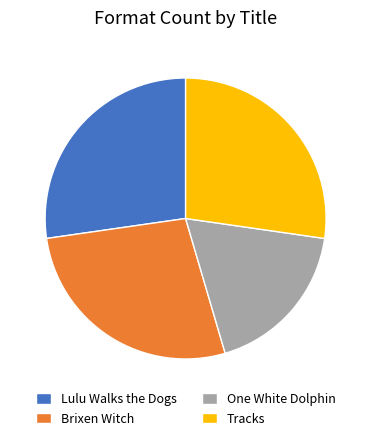

Is there any slice that represents more than half of the pie?

No